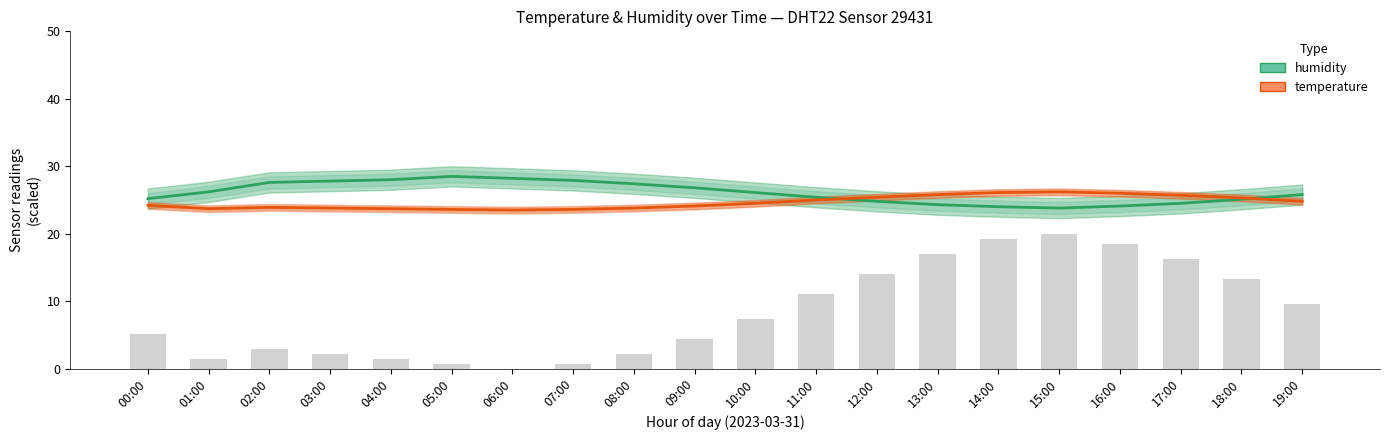

Is the value of temperature at 07:00 greater than the value of humidity at 10:00?

No